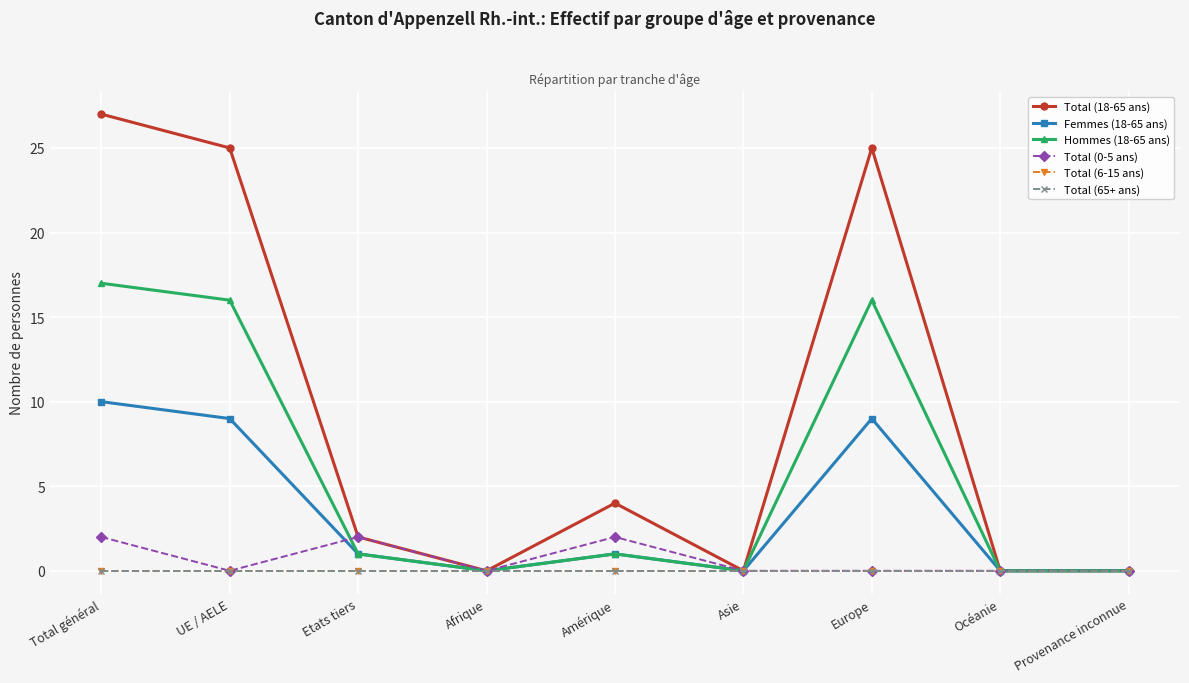

Which category has the lowest value across all series?

Afrique